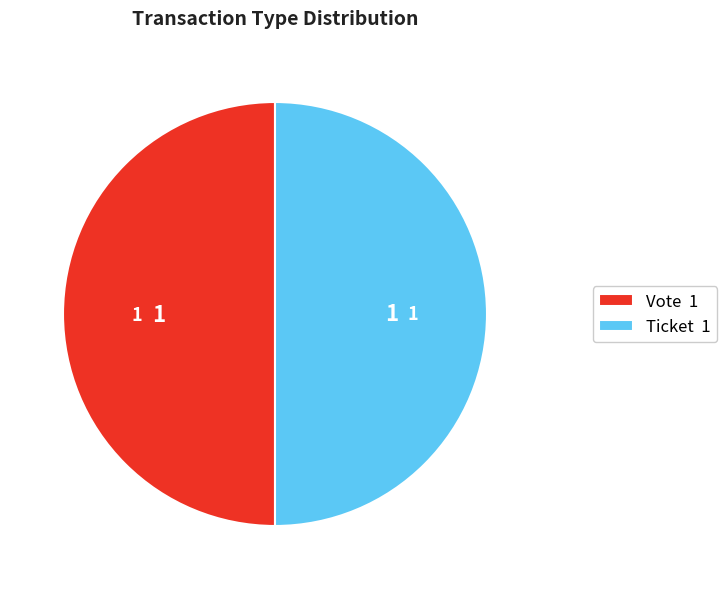

Approximately how many times larger is the value at Ticket 1 compared to Vote 1?

1.0